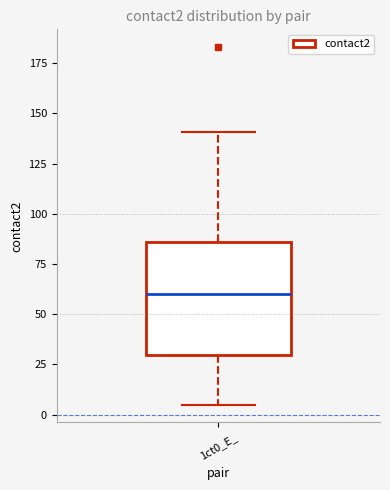

Transcribe this box plot: give where the median line is, the range the box spans, and where the two whiskers end, as read against the y-axis. The values are not printed on the chart, so give them approximately, as read against the axis.

median 60, box 30 to 85, whiskers 5 to 140